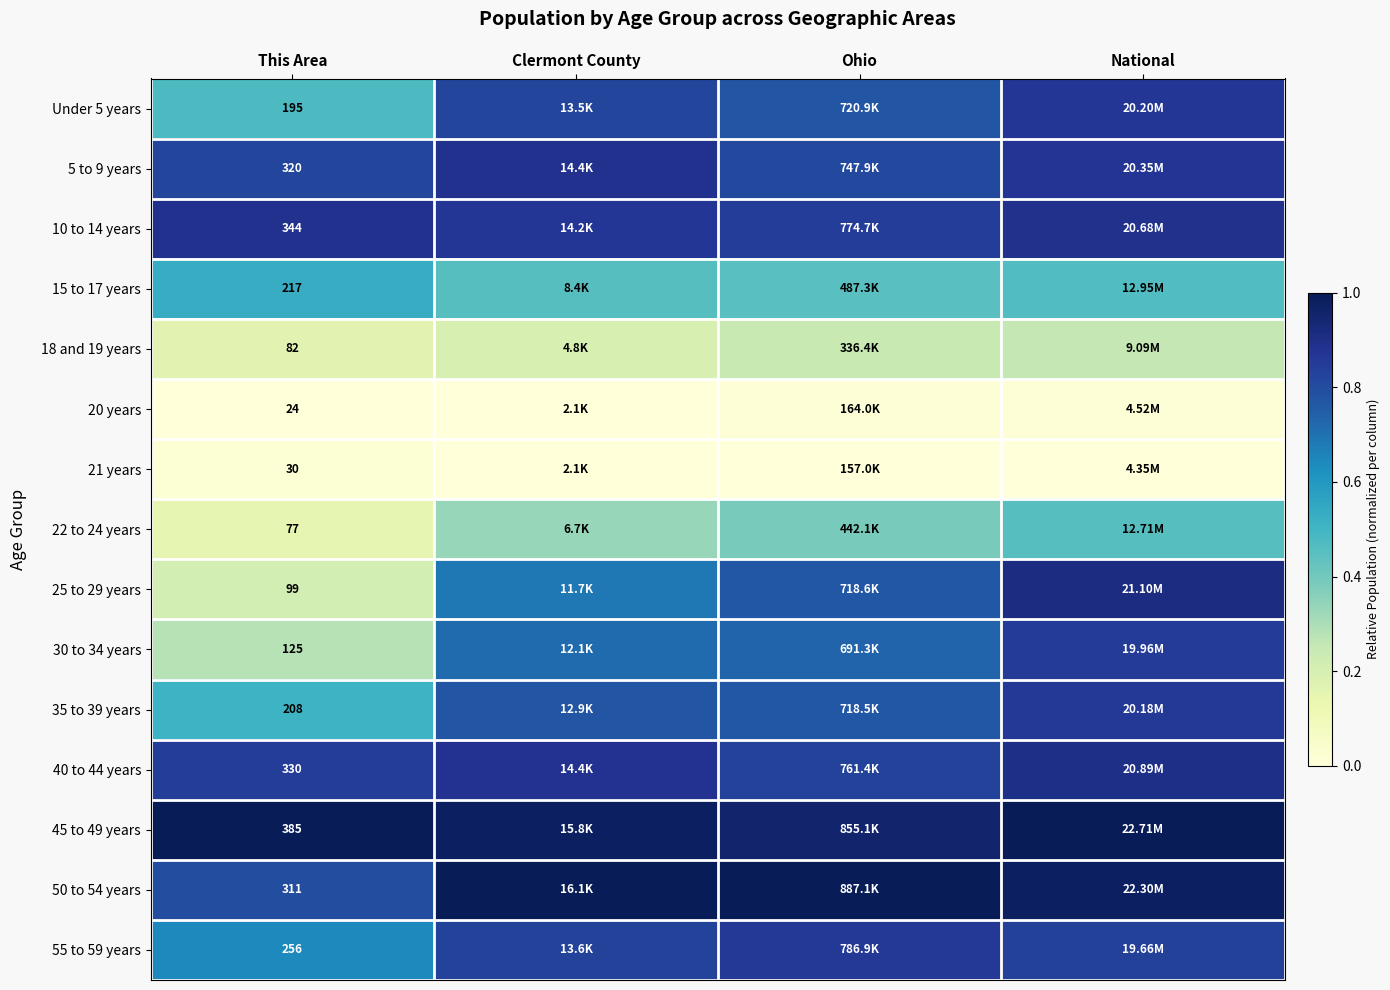

At which category is the sum across all series the highest?

National